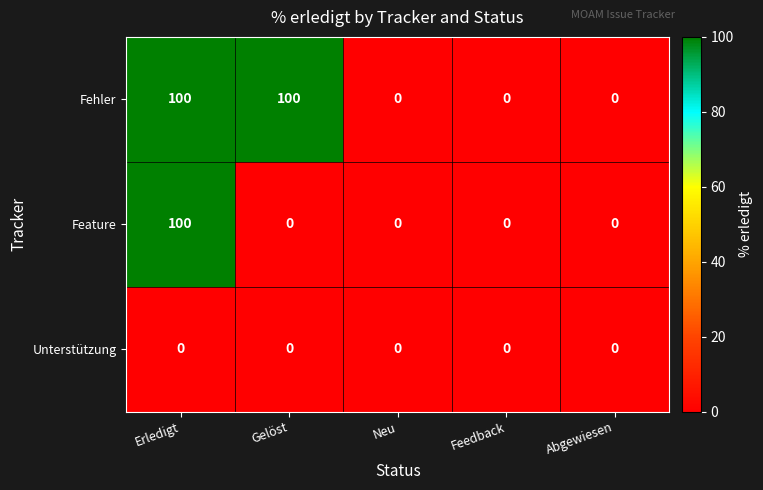

How many categories are shown in the chart?

5